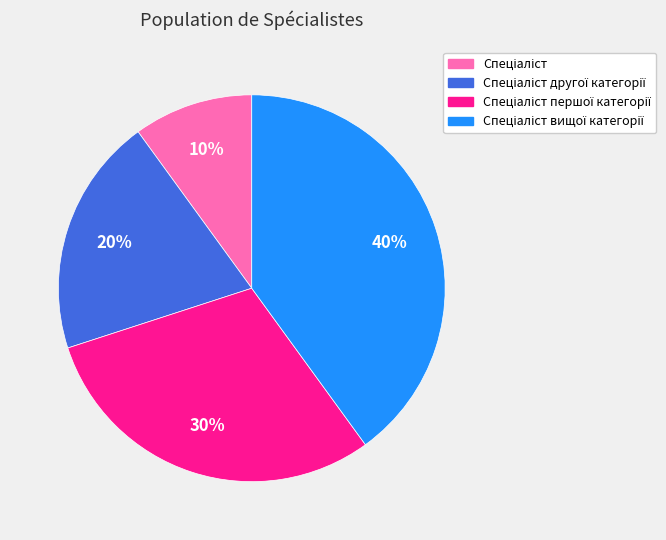

To the nearest percent, what is the difference between the largest and smallest slice percentages?

30%